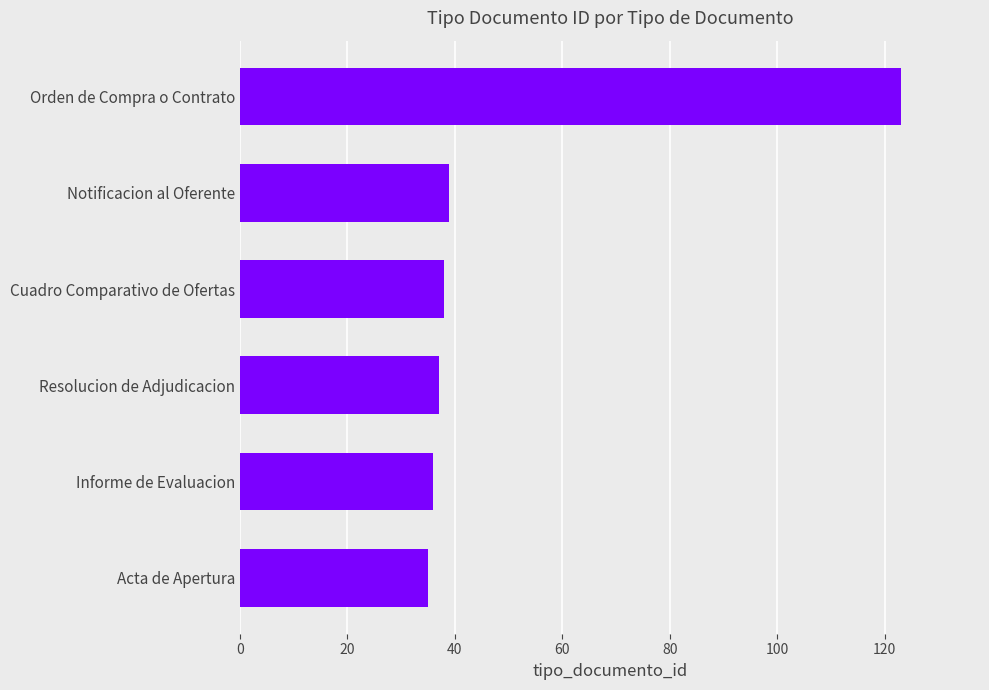

Count the number of categories in the chart.

6